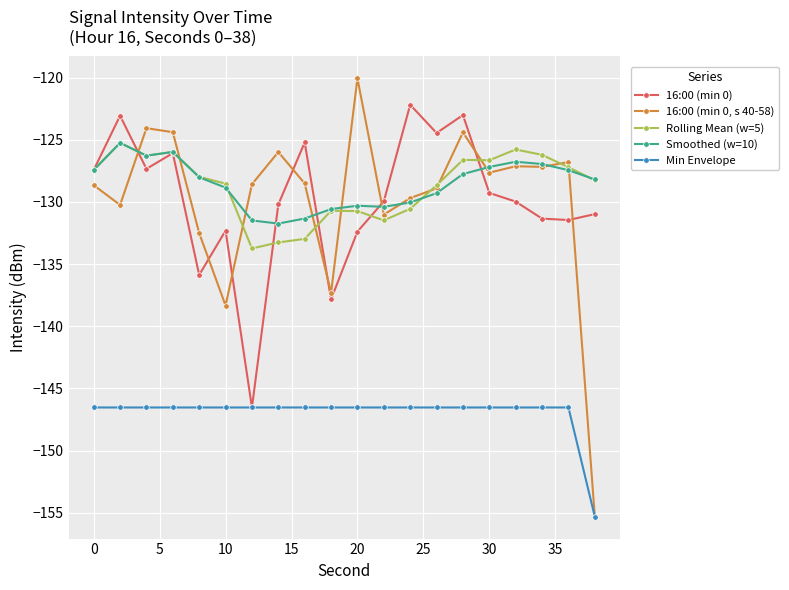

True or false: 16:00 (min 0) has more than 2 points higher than both neighbors.

True